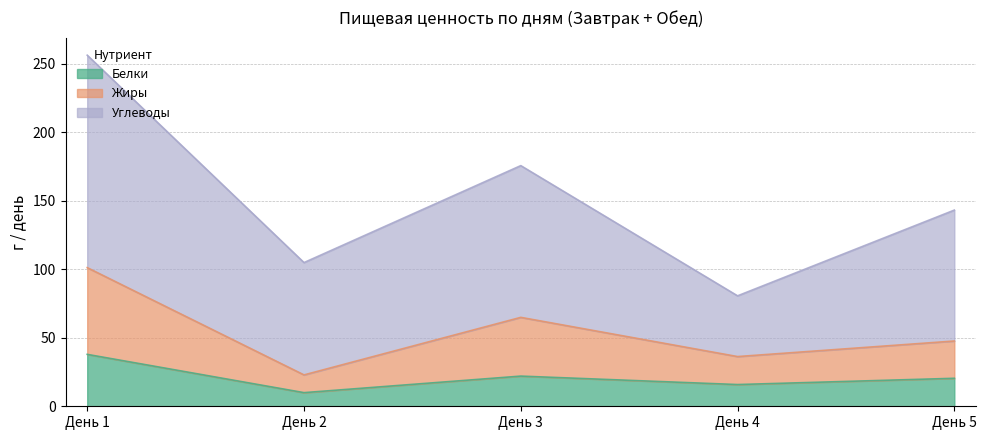

What is the difference between the Белки values at День 2 and День 3?

12.1